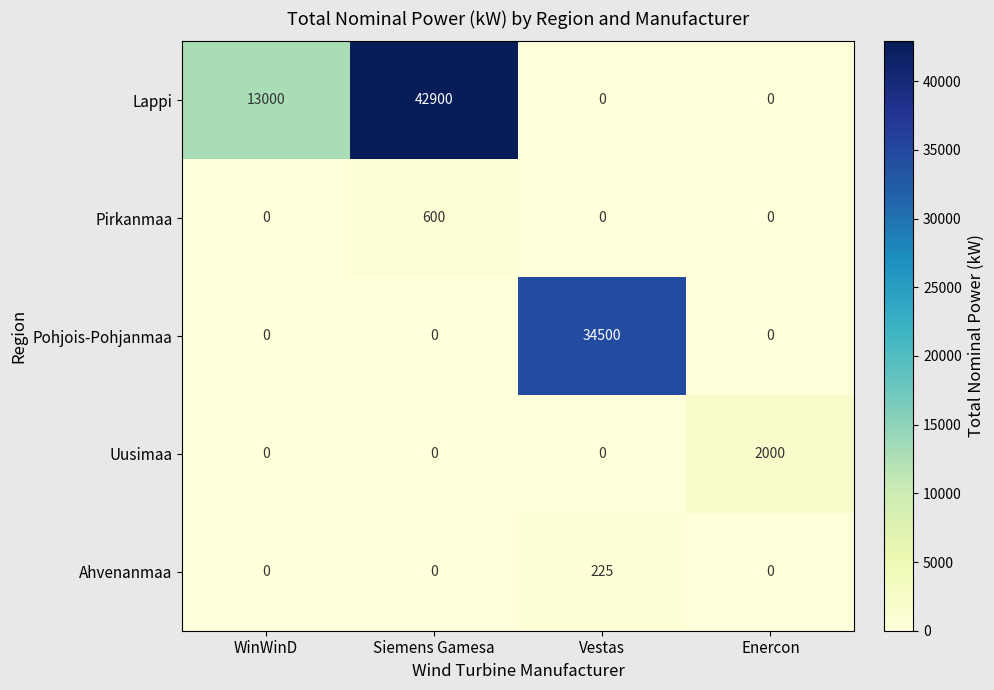

Which category has the highest value across all series?

Siemens Gamesa